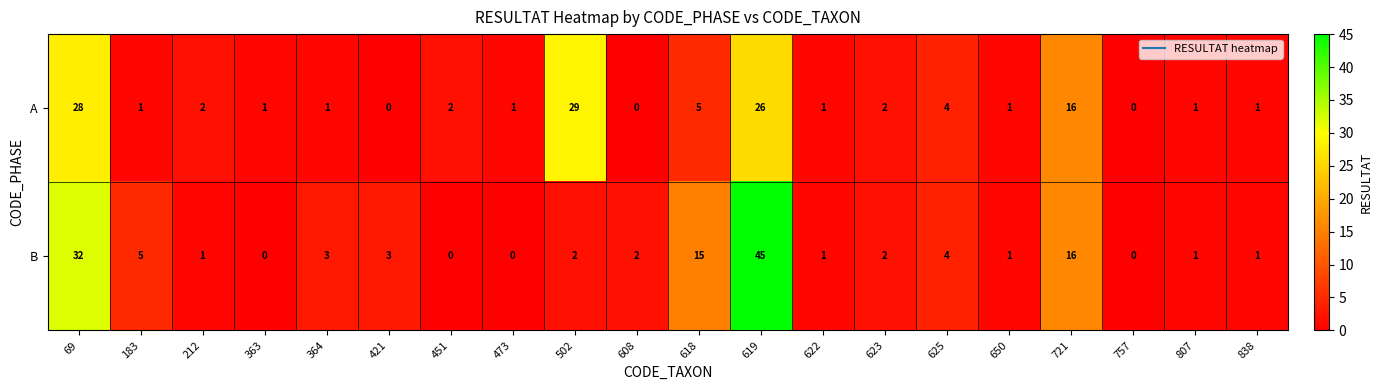

At how many categories does at least one series exceed 21?

3